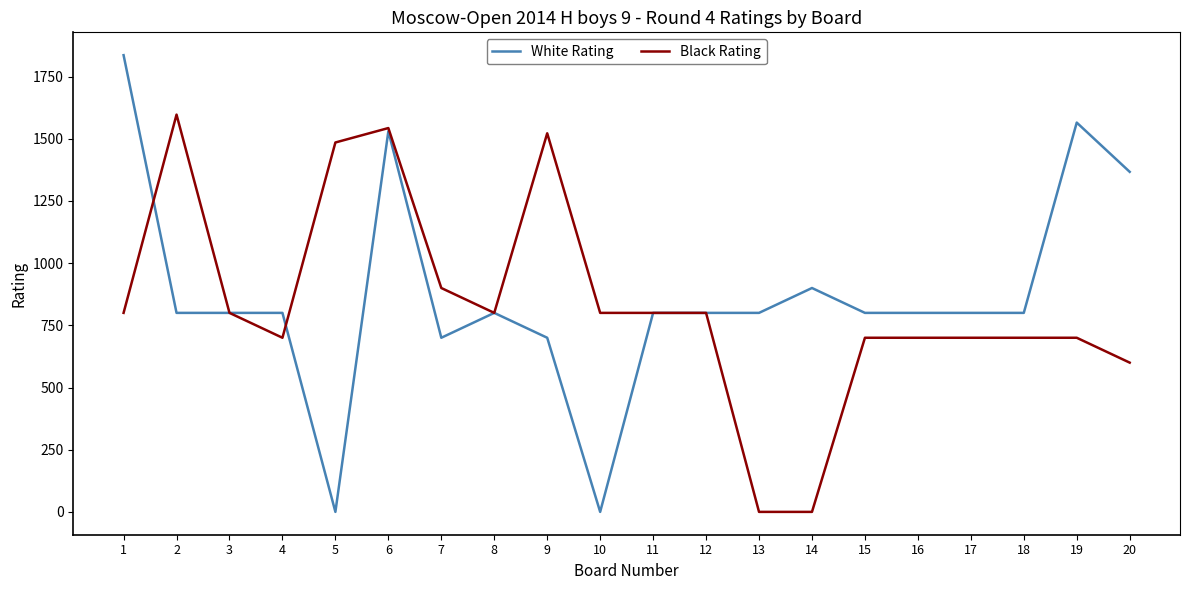

Does the chart have visible grid lines?

No